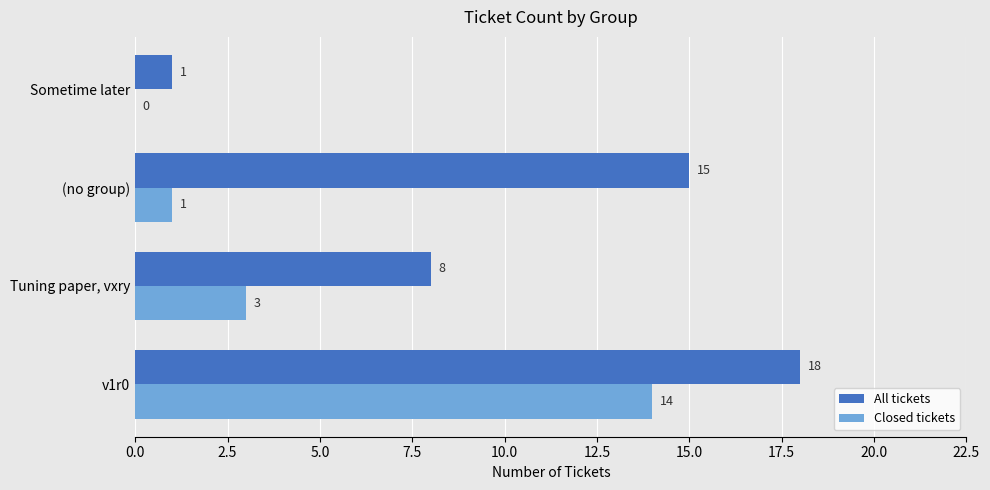

Which series has the largest total across all categories?

All tickets